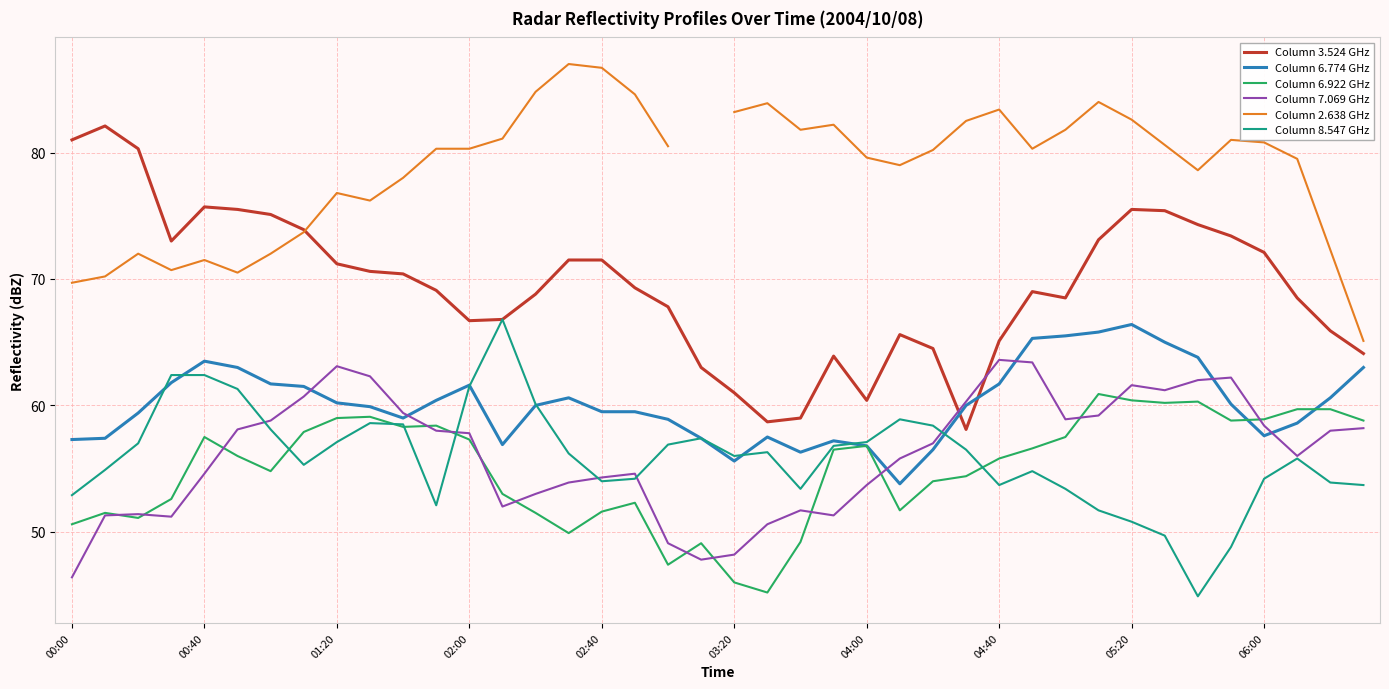

What is the difference between the maximum and minimum values in the Column 6.774 GHz series?

12.6